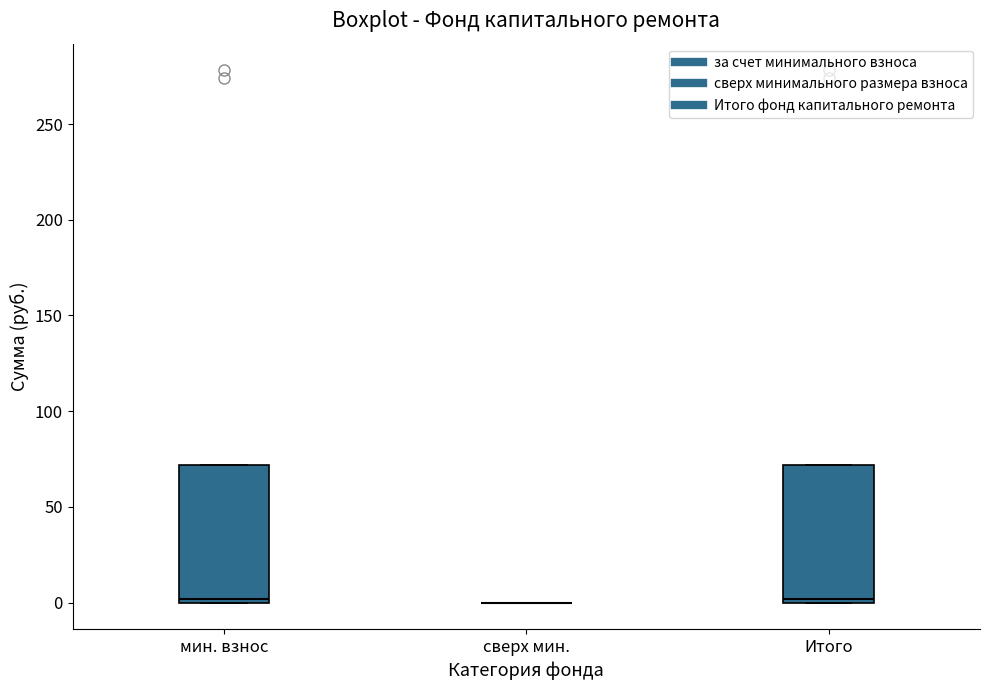

Reading left to right, transcribe this box plot: for each box, give where its median line is, the range the box spans, and where its two whiskers end, as read against the y-axis. The values are not printed on the chart, so give them approximately, as read against the axis.

мин. взнос: median 0 (just above the box's lower edge), box 0 to 70, whiskers 0 to 70
сверх мин.: box collapsed to a line at 0, whiskers 0 to 0
Итого: median 0 (just above the box's lower edge), box 0 to 70, whiskers 0 to 70